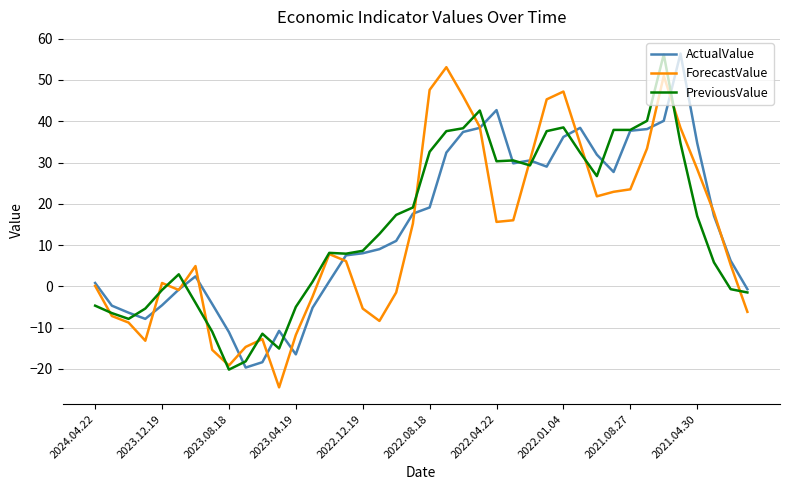

What is the difference between the maximum and minimum values in the PreviousValue series?

76.4